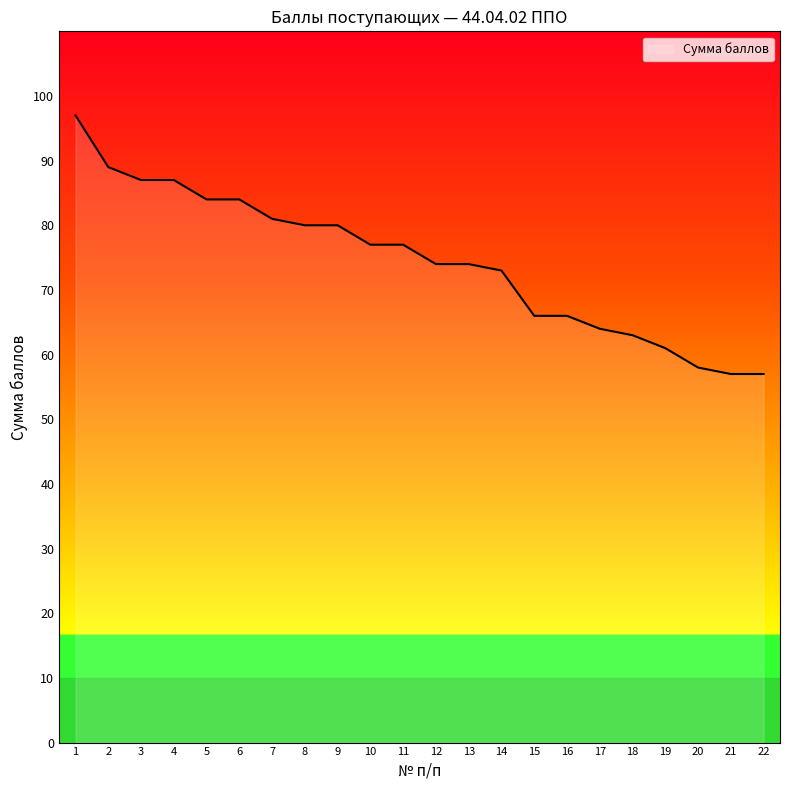

What is the average value?

74